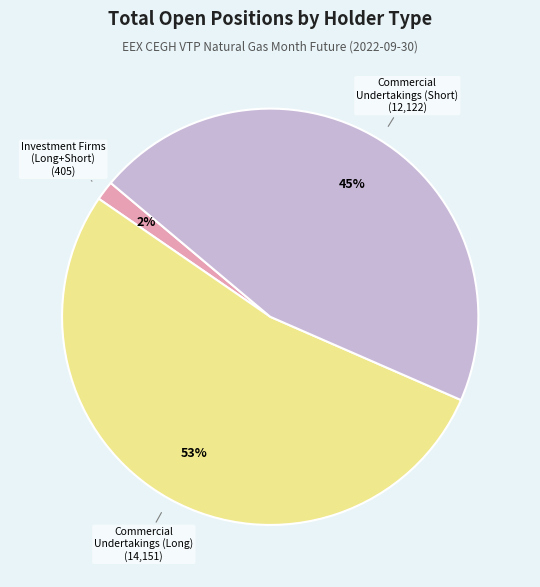

To the nearest percent, what is the average slice percentage?

33%